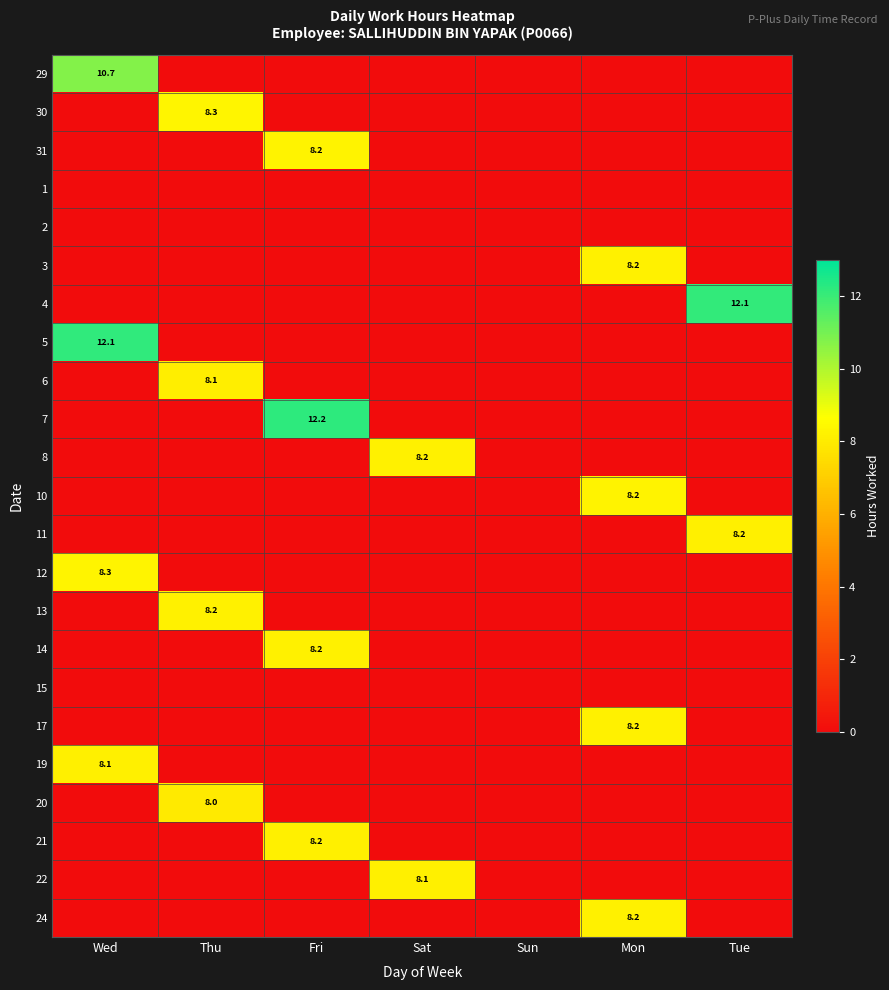

Is it true that 29 equals 5.8 at Wed?

False